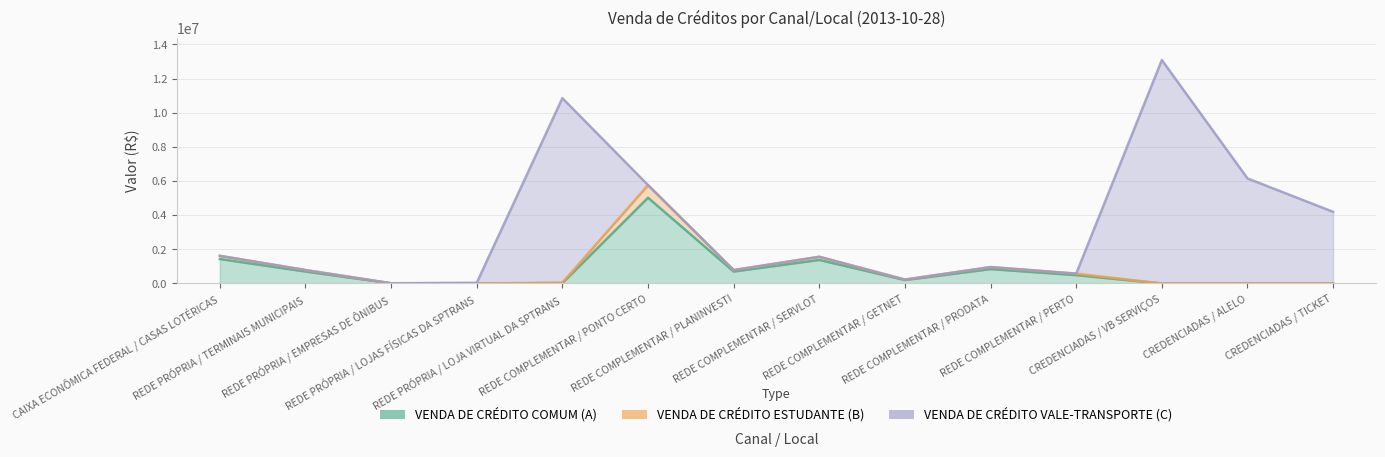

Is it true that VENDA DE CRÉDITO COMUM (A) equals 3286298.9 at CREDENCIADAS / ALELO?

False